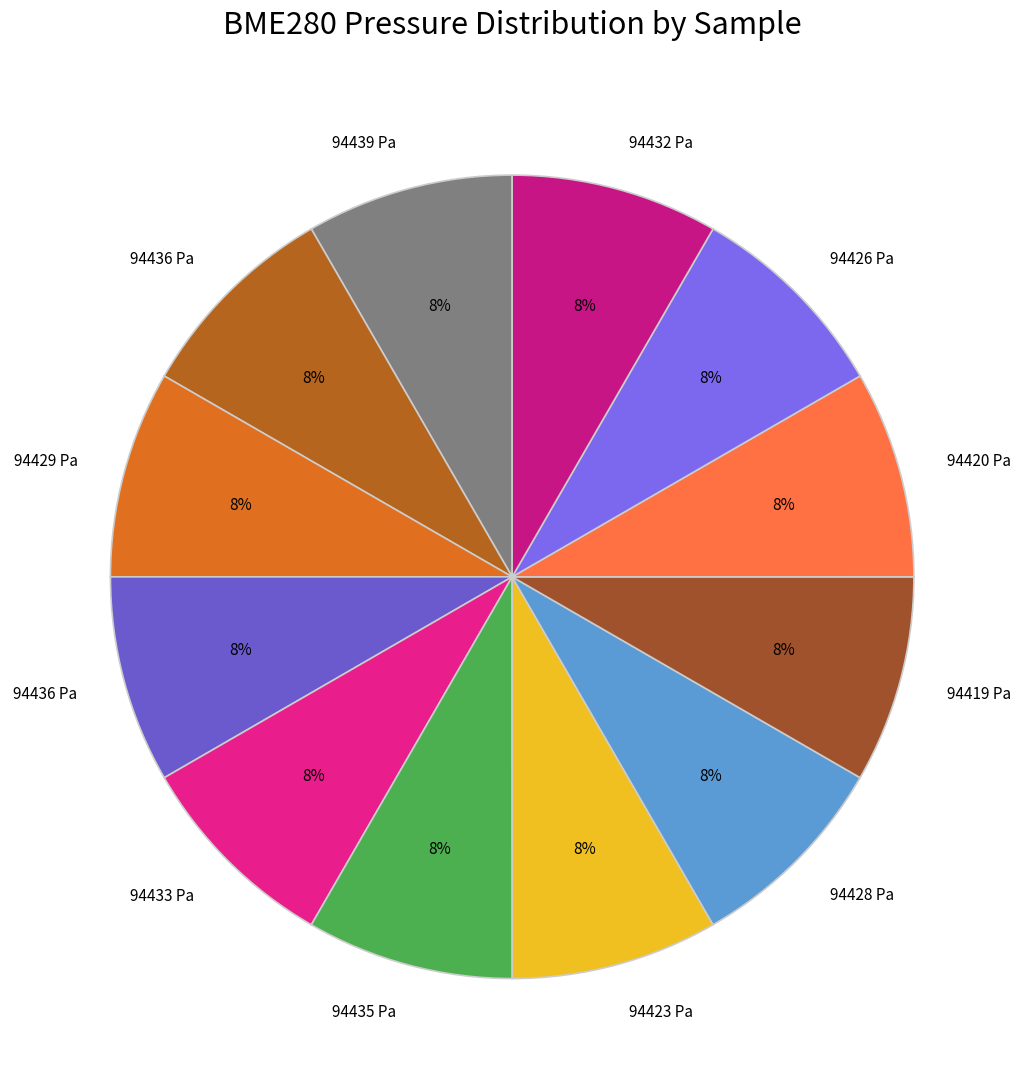

How many segments does this pie chart have?

12